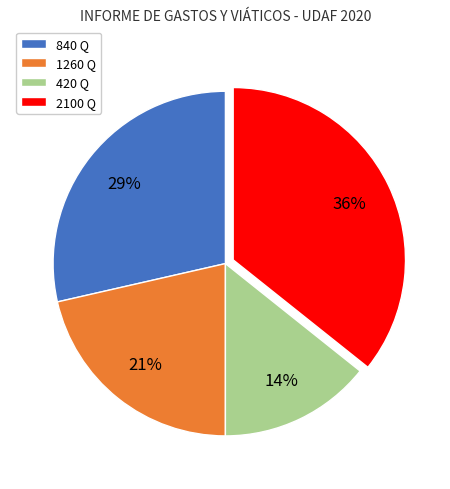

Is it true that 1260 Q is 9% of the pie?

False